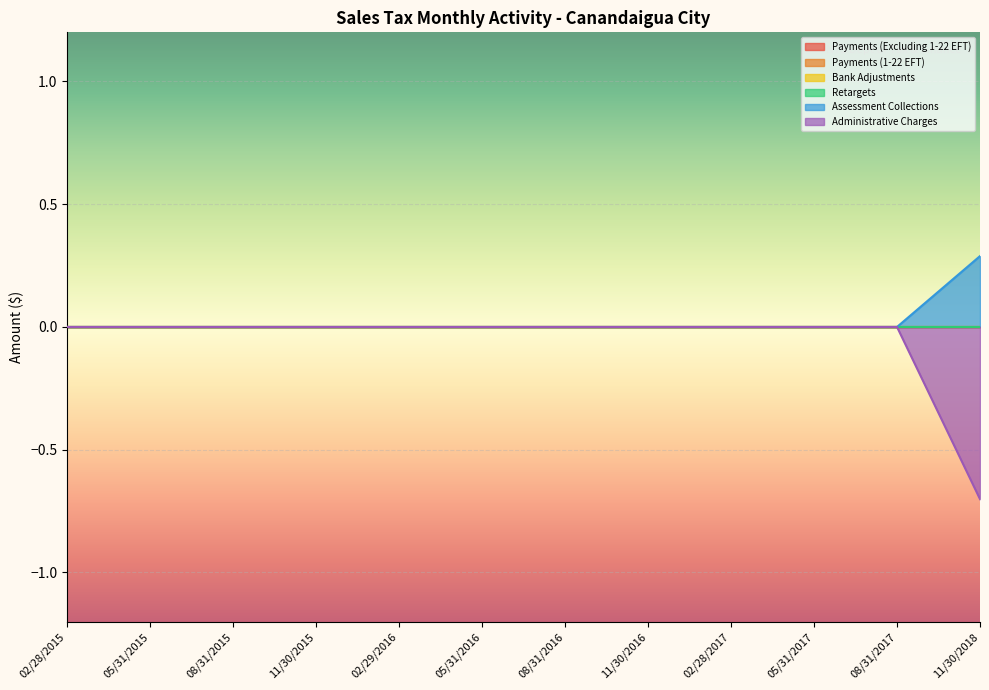

What position from the right is 02/28/2015?

12